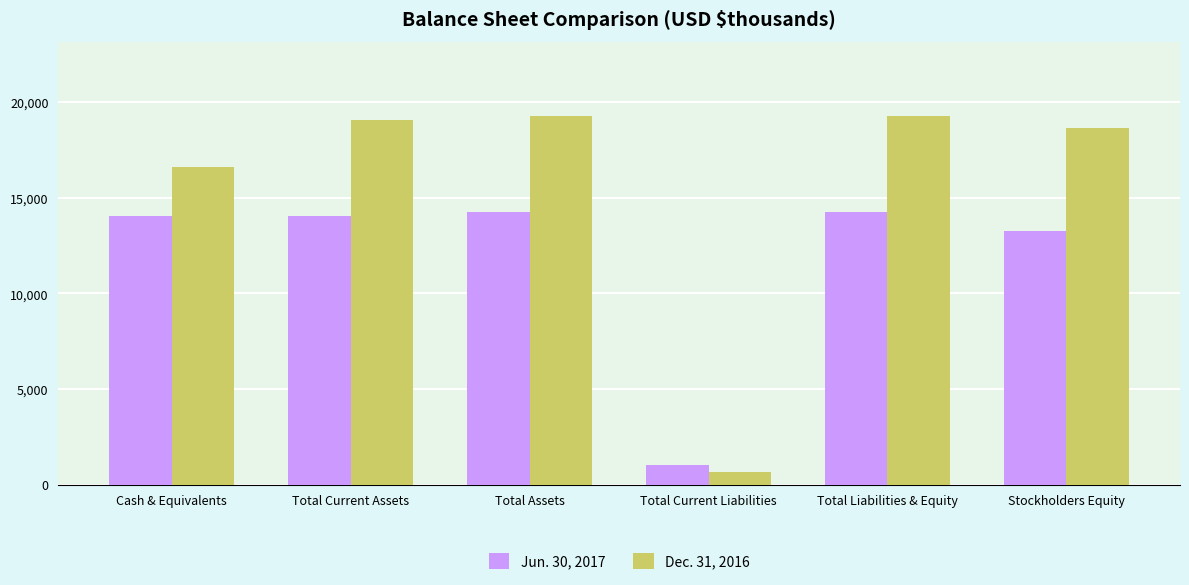

What is the label of the 5th bar from the right?

Total Current Assets